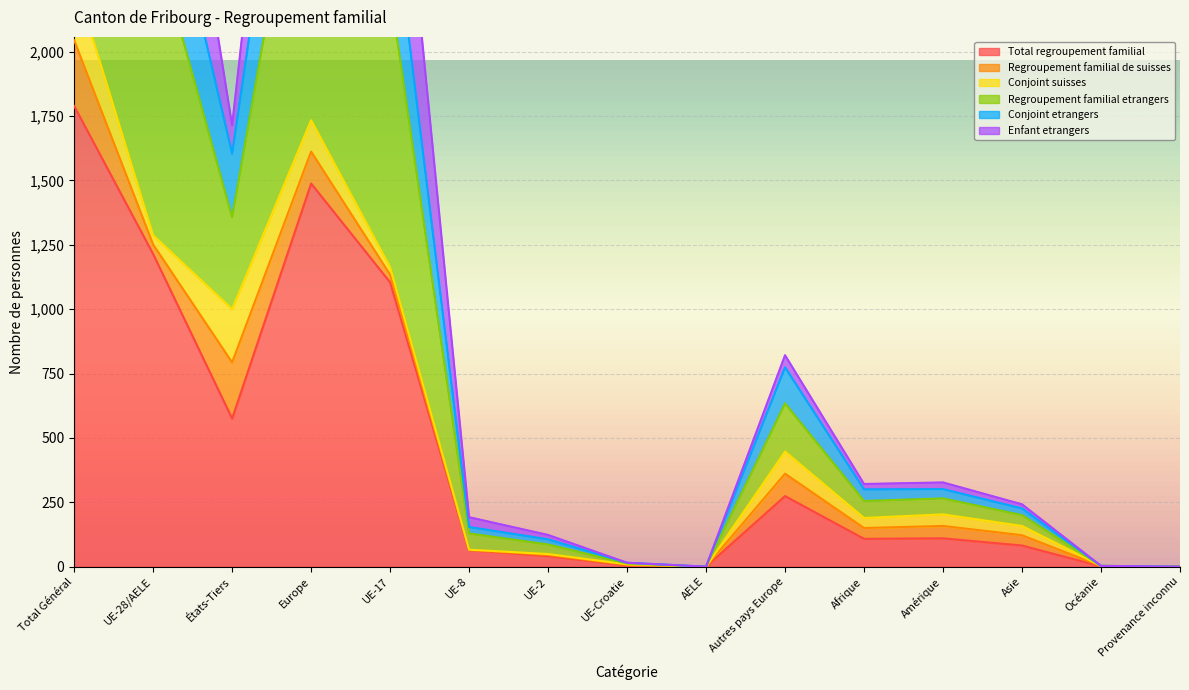

What is the highest value of the Conjoint etrangers series?

4525